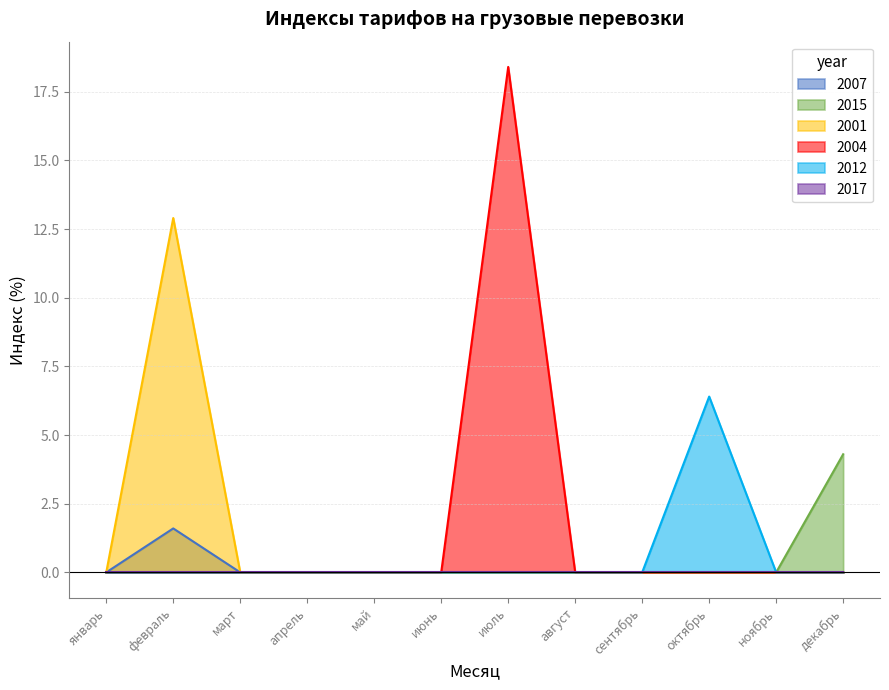

Where is the first local maximum for 2001?

февраль